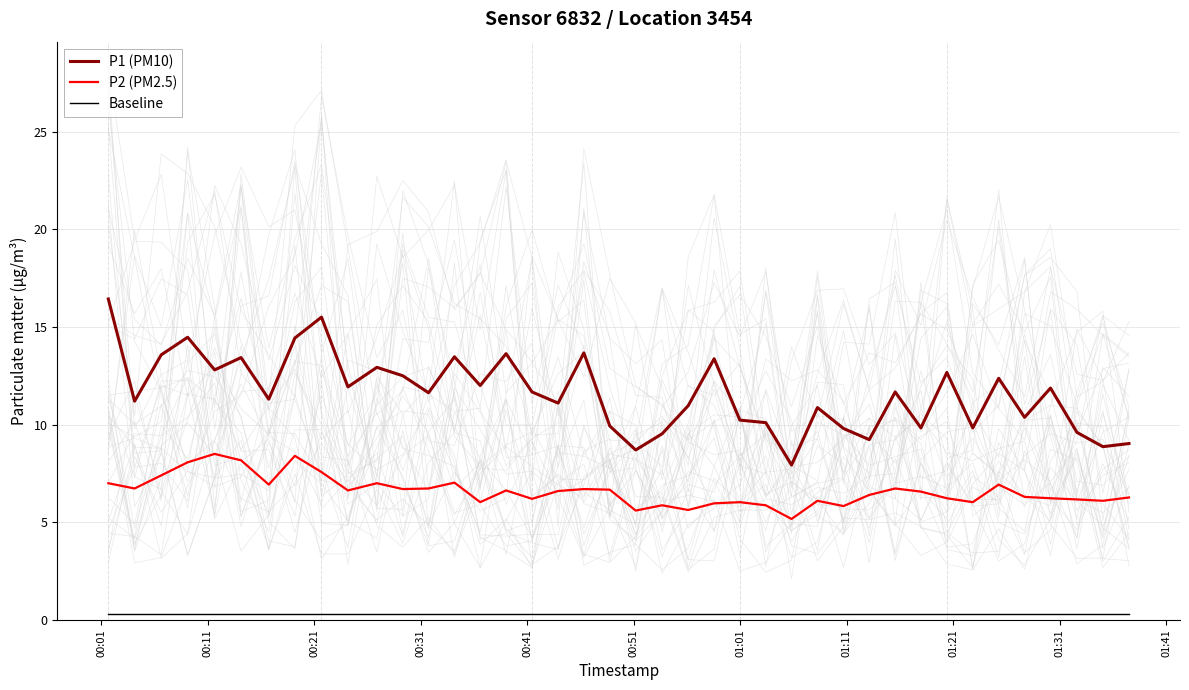

Does the chart display data point markers on the line(s)?

No